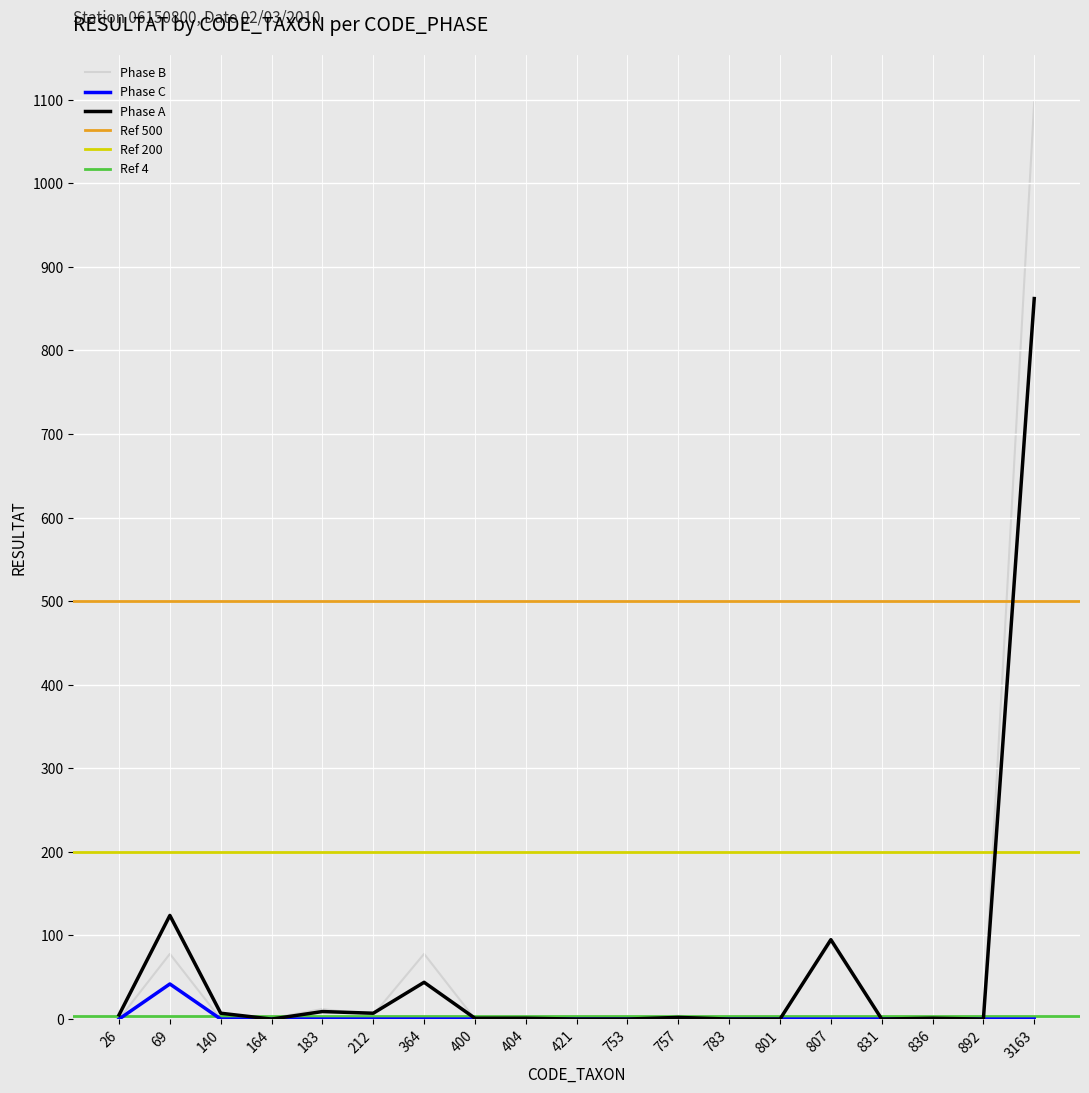

At which category does the chart reach its peak across all series?

3163